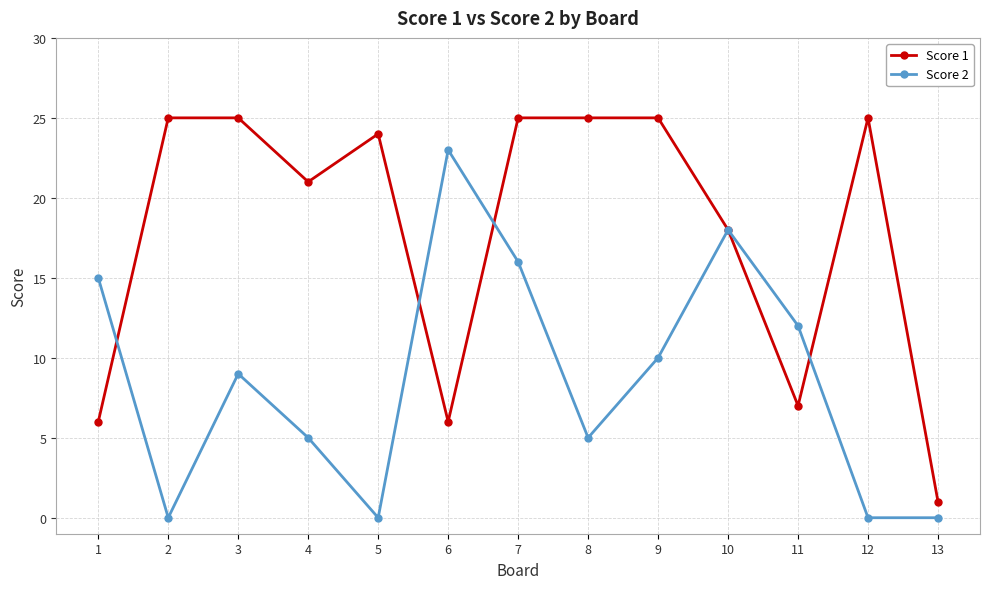

At which label does Score 2 first exceed 9?

1